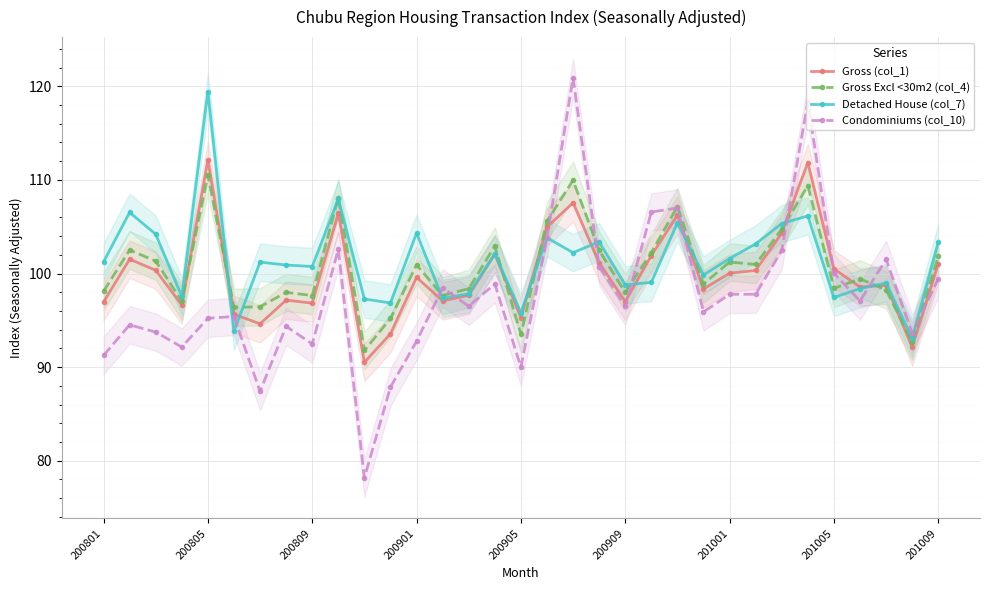

True or false: Detached House (col_7) has more than 1 interior local peaks.

True